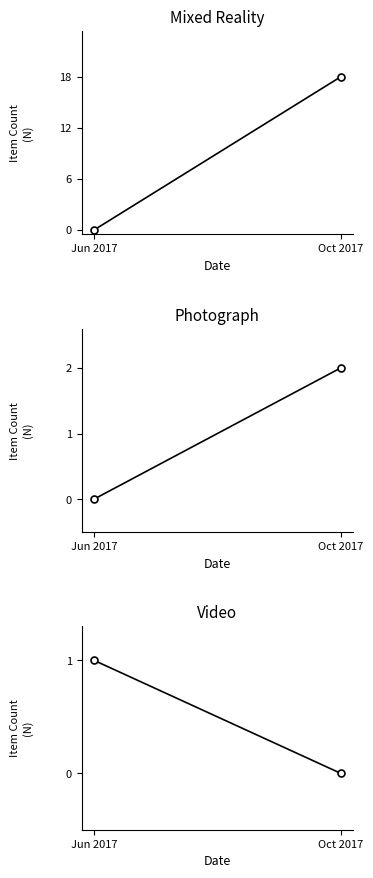

What are all the series names shown in the legend?

Mixed Reality, Photograph, Video